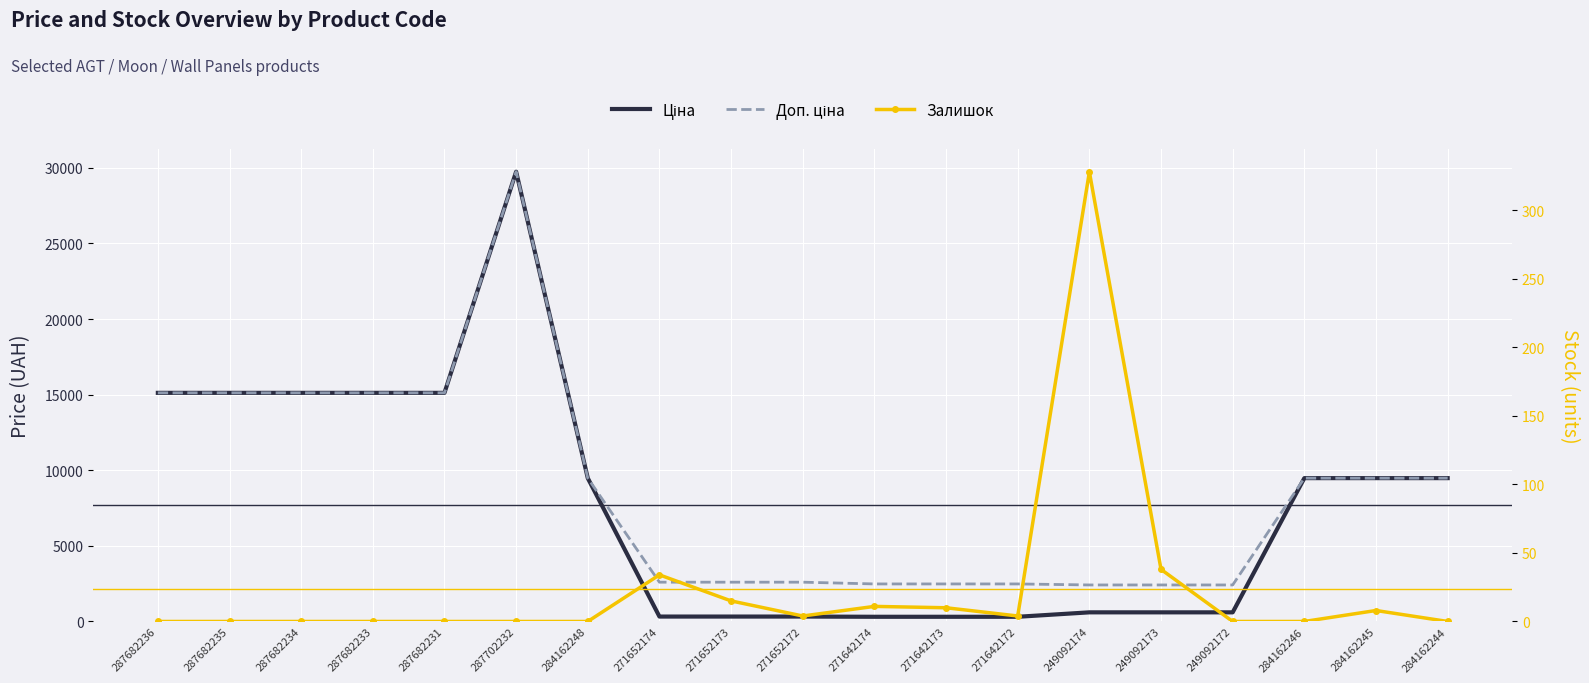

The value of Ціна at 287682234 is 5956.8. True or false?

False